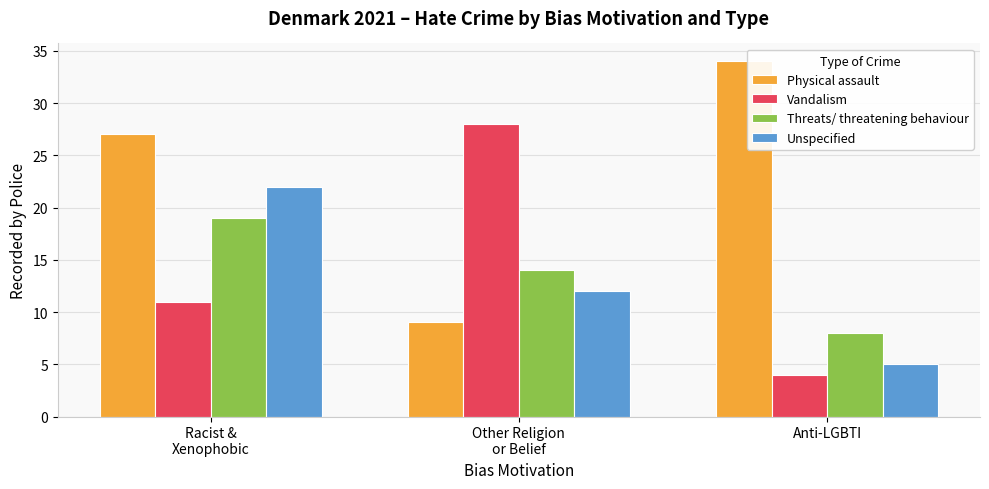

How many values in the Threats/ threatening behaviour series are below 14?

1